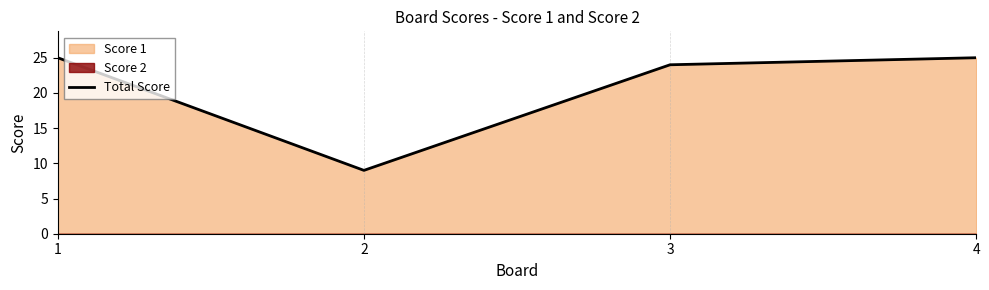

Reading left to right, list all the values displayed in this chart.

25	9	24	25